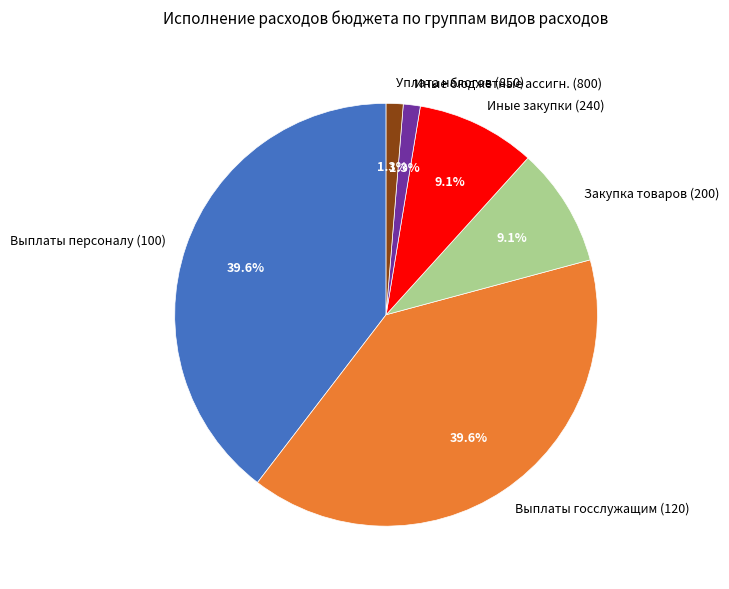

Between Иные закупки (240) and Уплата налогов (850), which is larger?

Иные закупки (240)